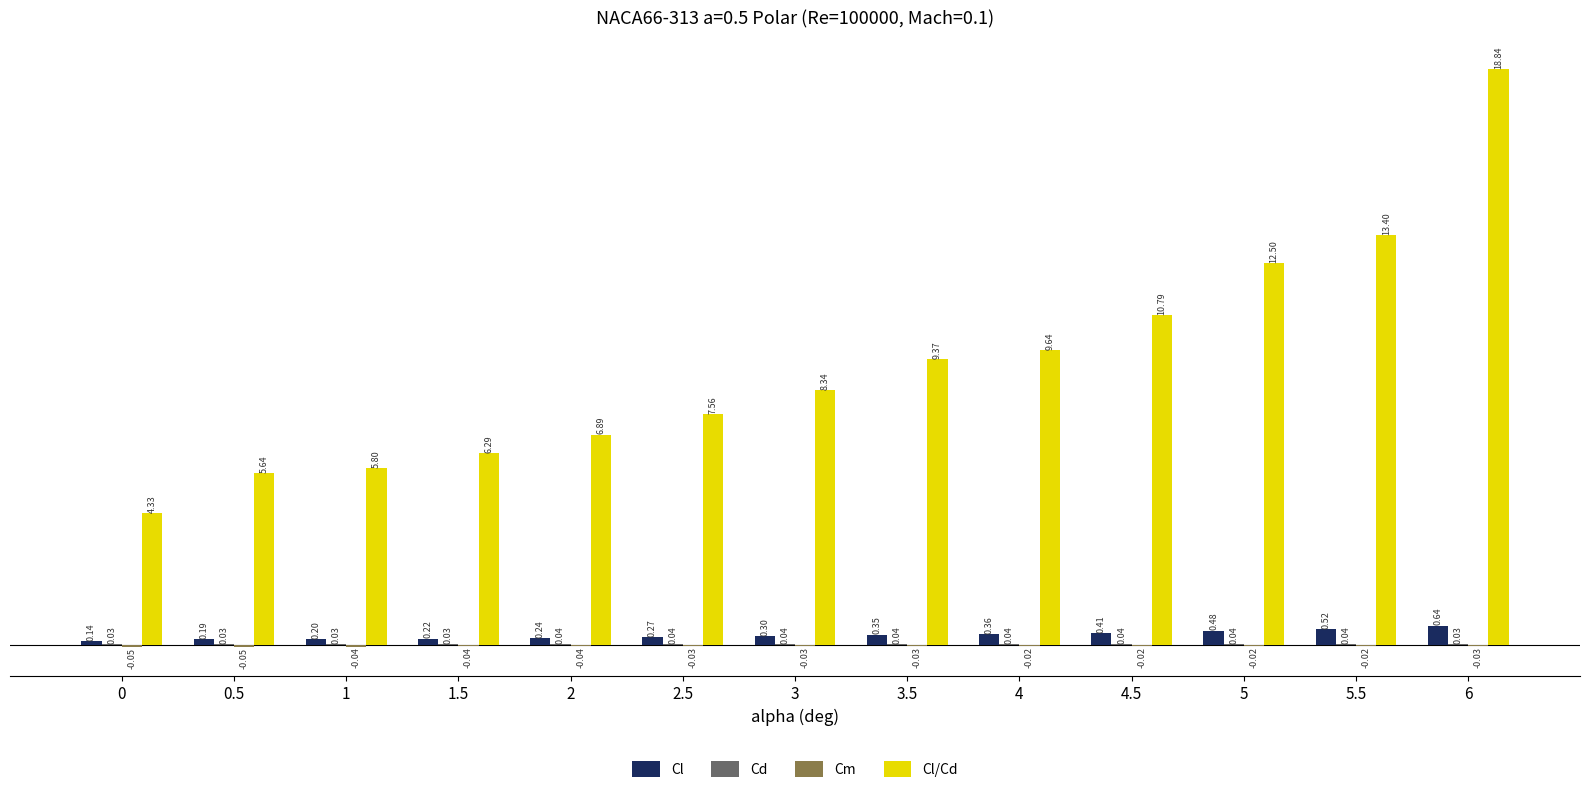

At which category is the sum across all series the highest?

6